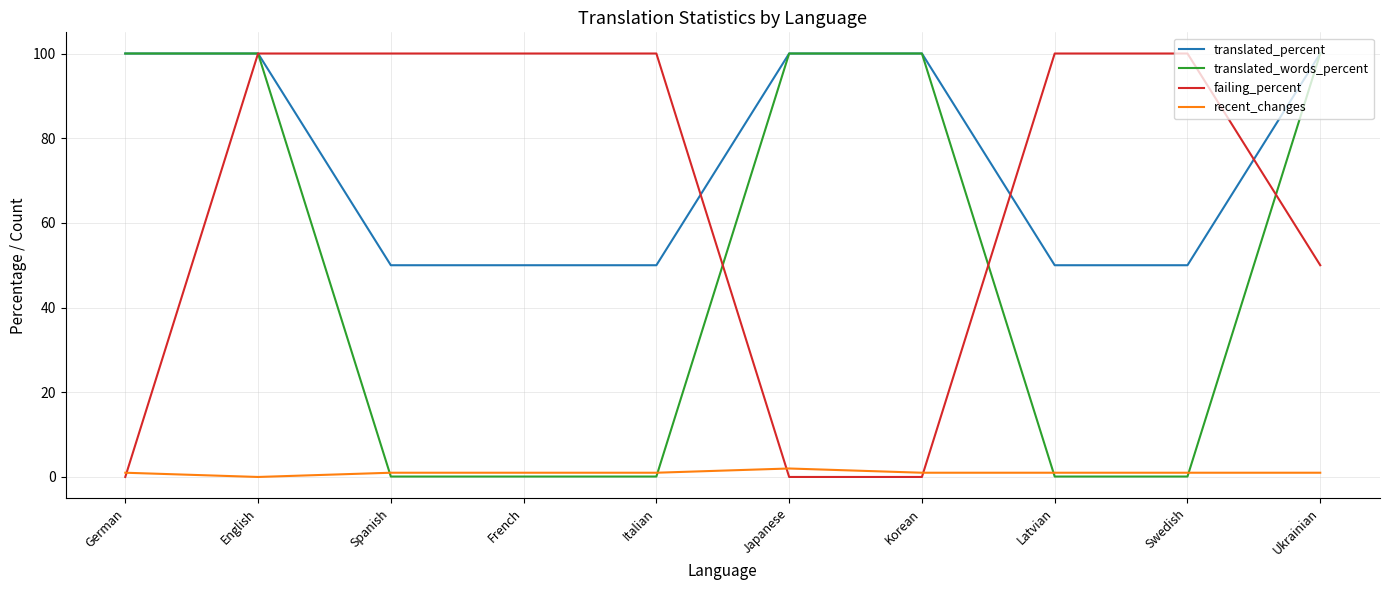

What are all the series names shown in the legend?

translated_percent, translated_words_percent, failing_percent, recent_changes